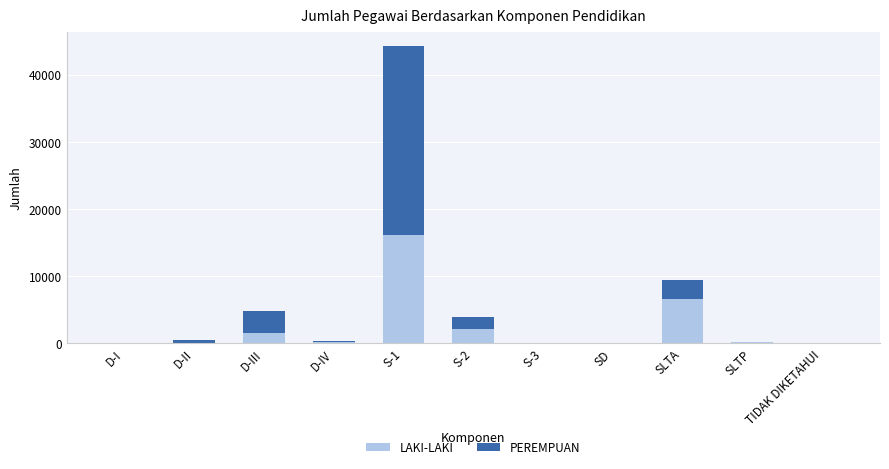

Does the chart contain stacked bars?

Yes